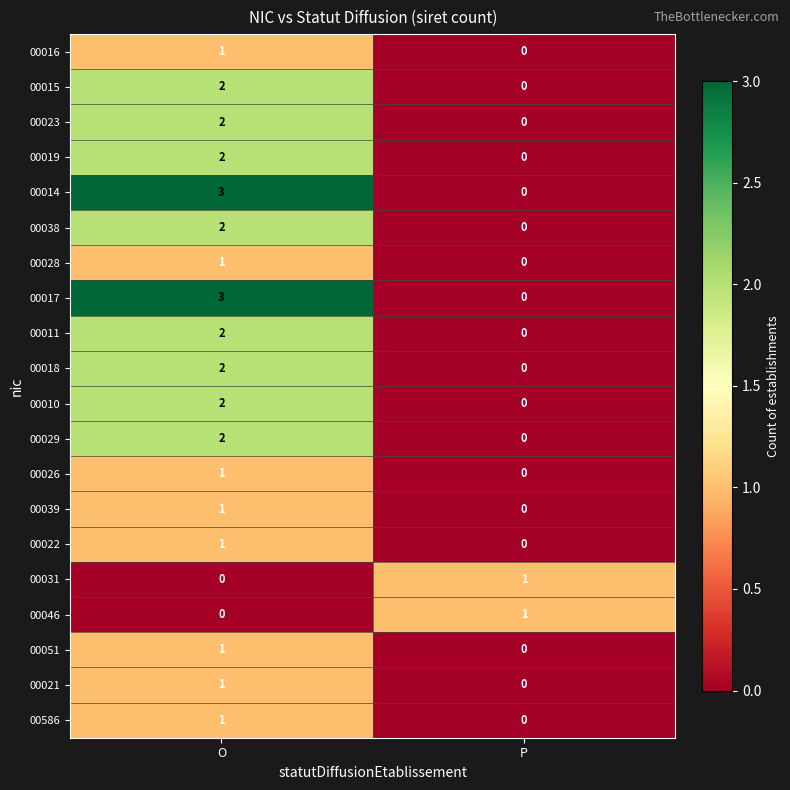

At how many categories does at least one series exceed 0?

2